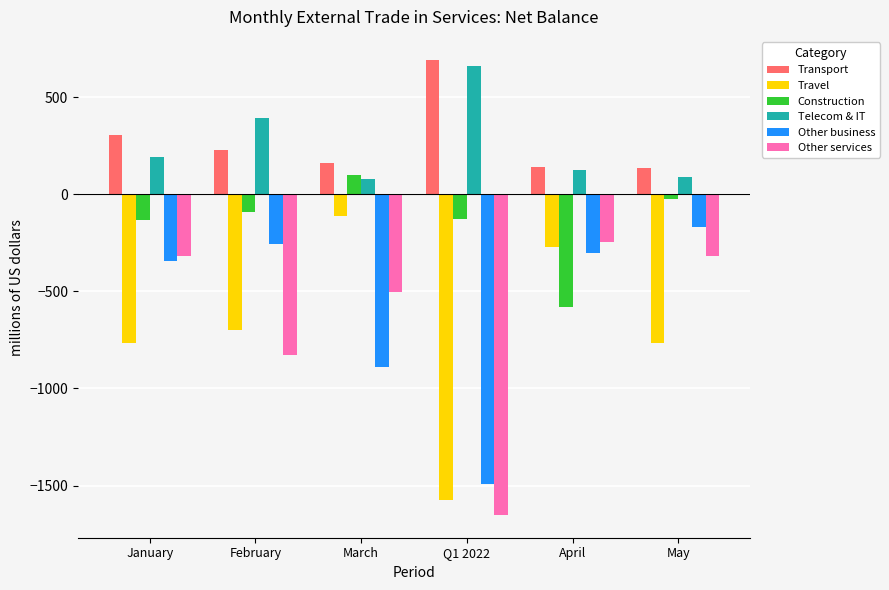

How many bars are there in total?

36